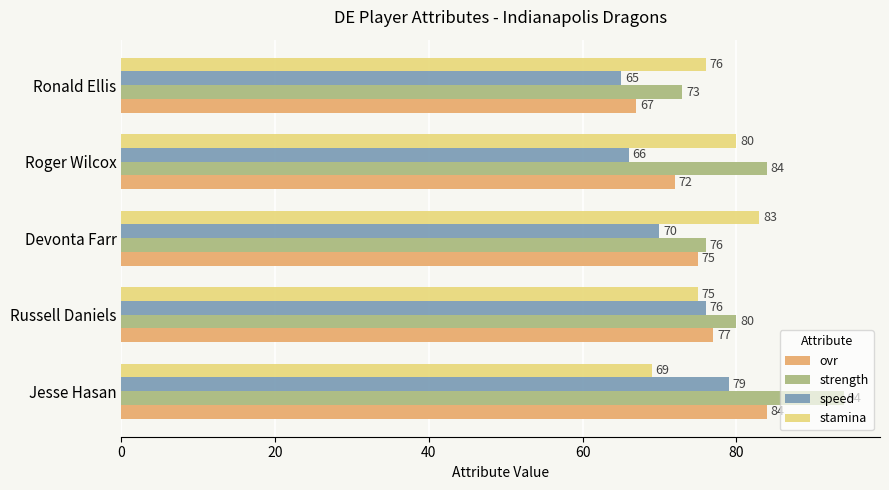

Rank the series at Roger Wilcox from lowest to highest value.

speed, ovr, stamina, strength